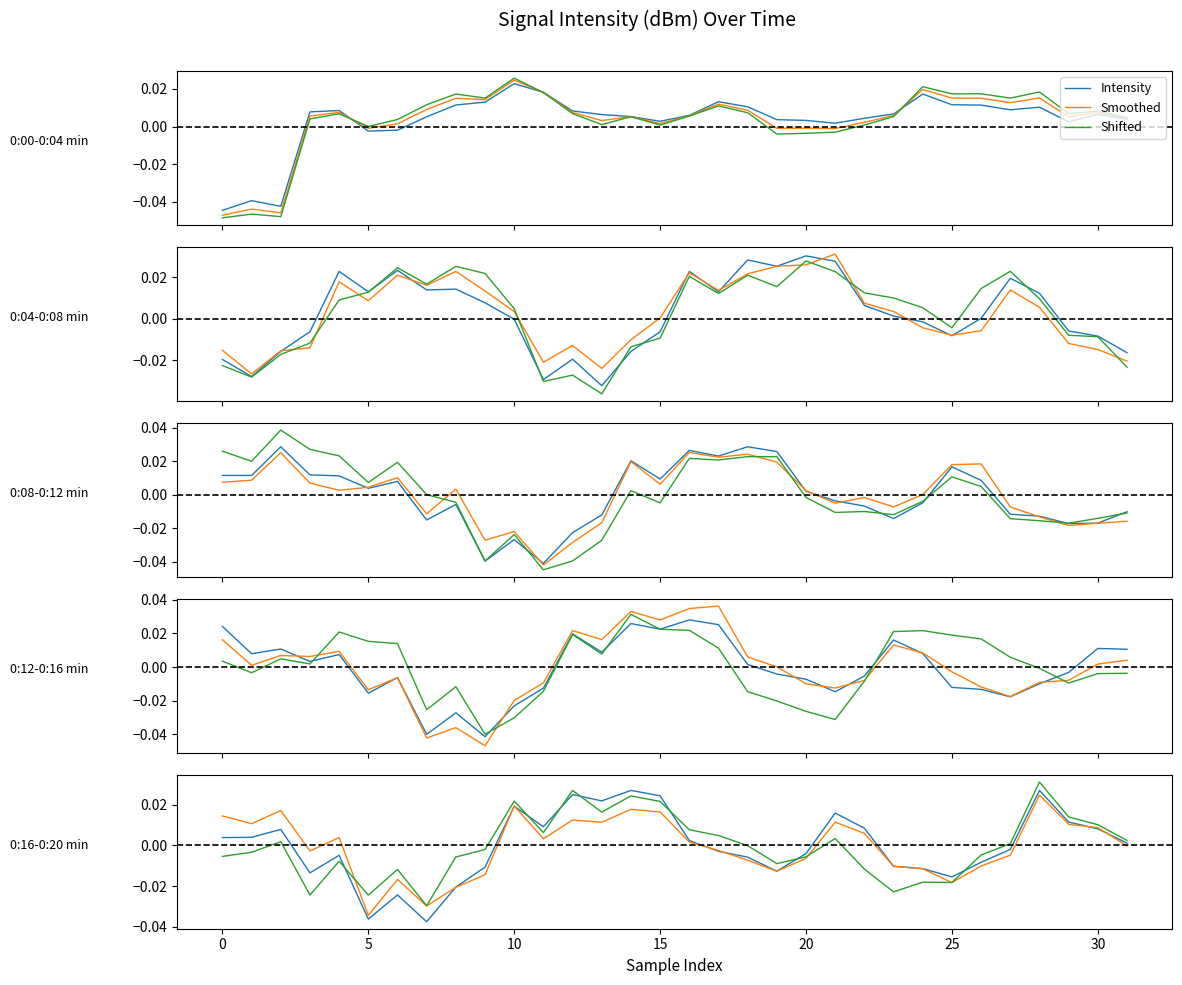

At how many categories does at least one series exceed 0?

29